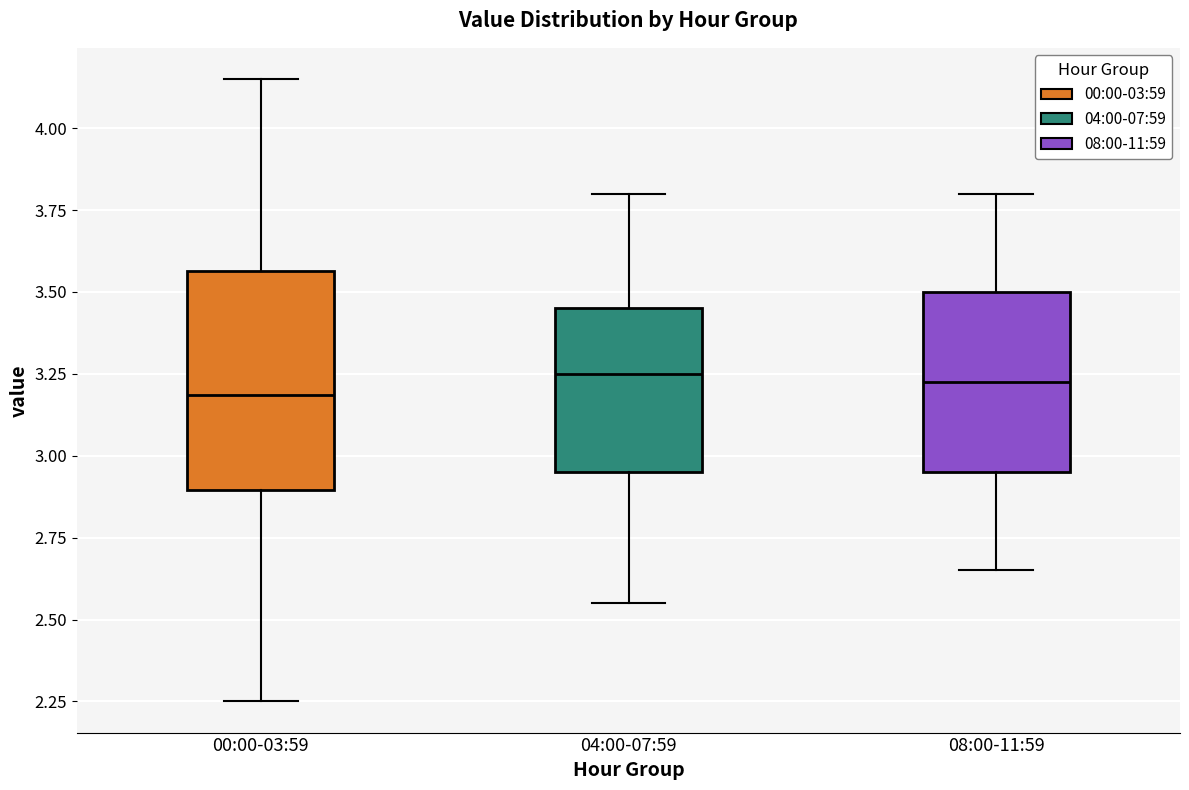

Comparing the boxes themselves (not the whiskers), which one is the tallest?

00:00-03:59